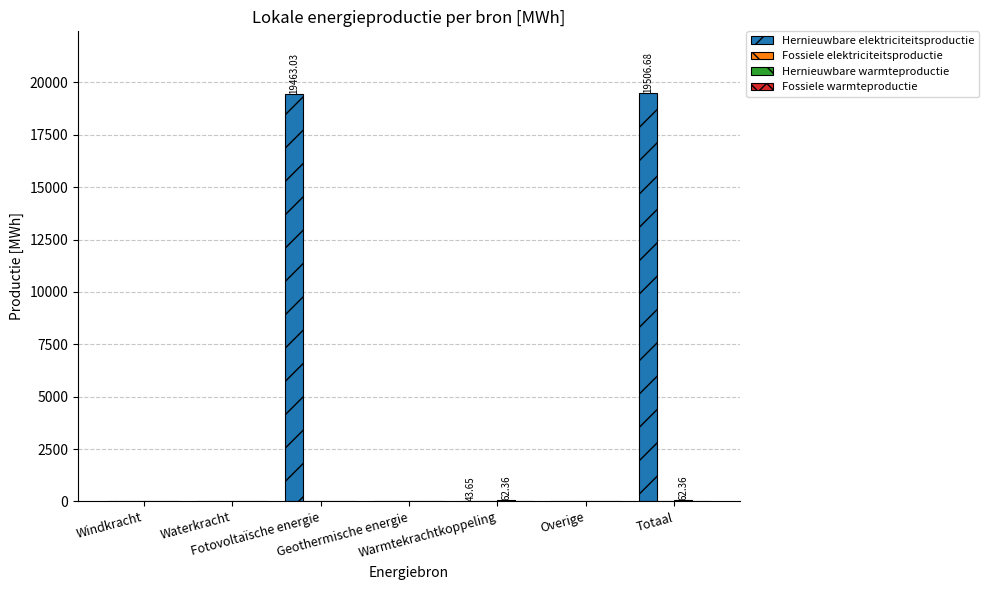

What is the sum of all Hernieuwbare elektriciteitsproductie values?

39013.4